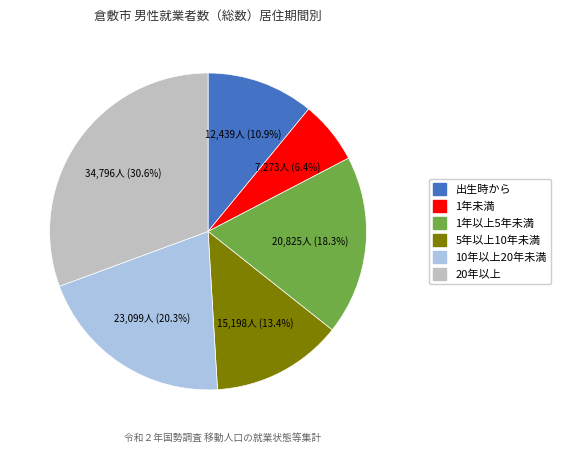

Does any single category account for the majority?

No